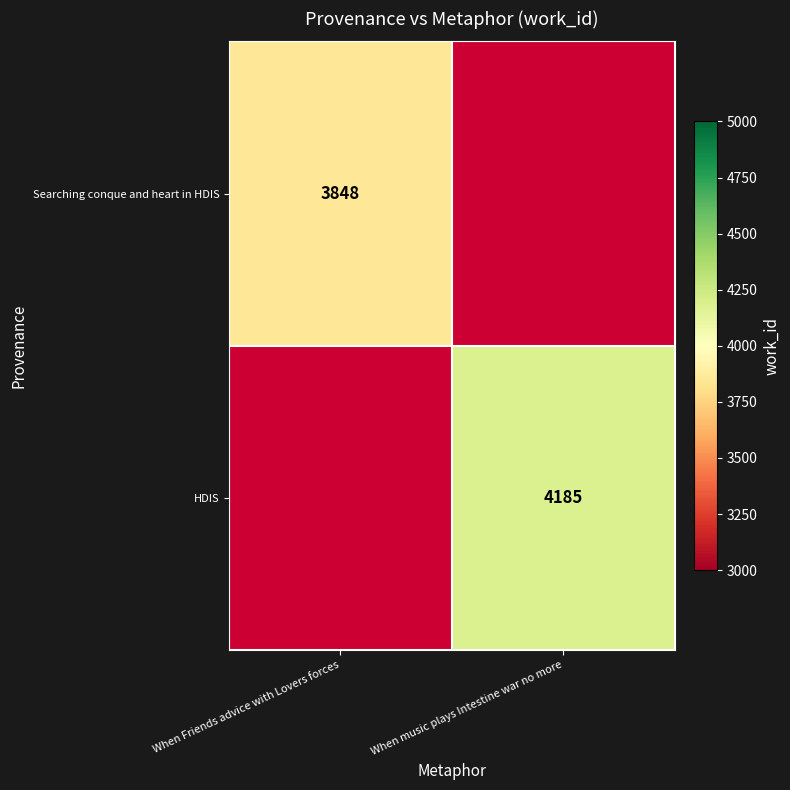

At which category does the chart reach its minimum across all series?

When Friends advice with Lovers forces